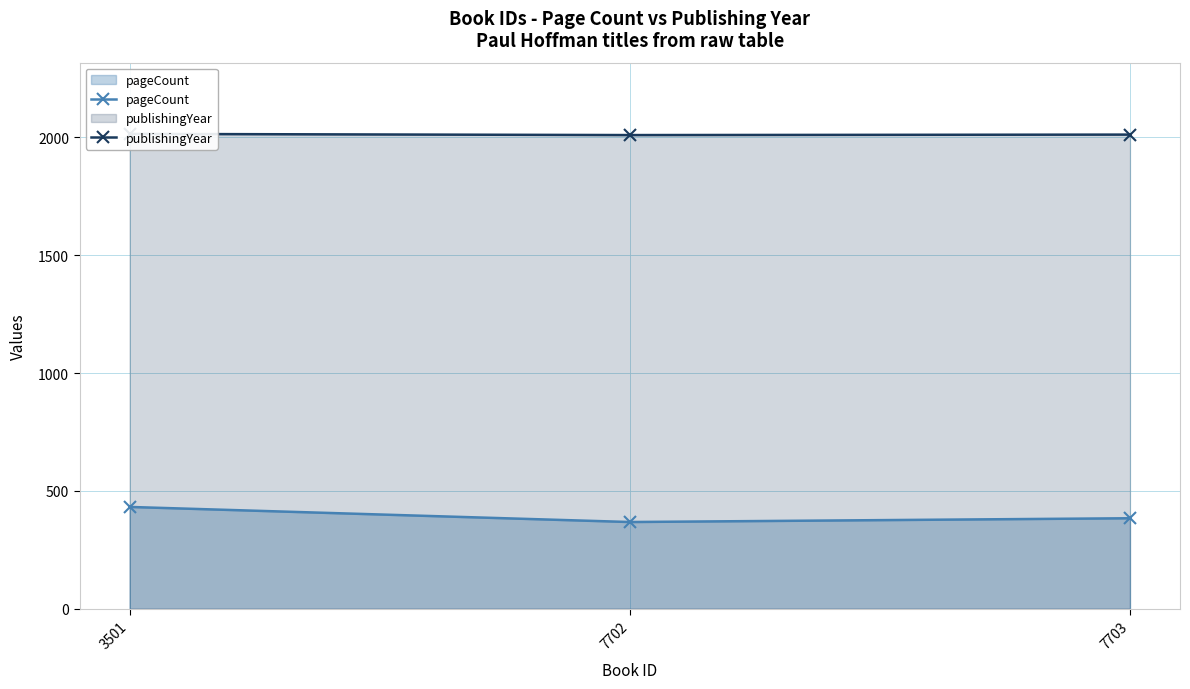

What is the average value of the publishingYear series?

2012